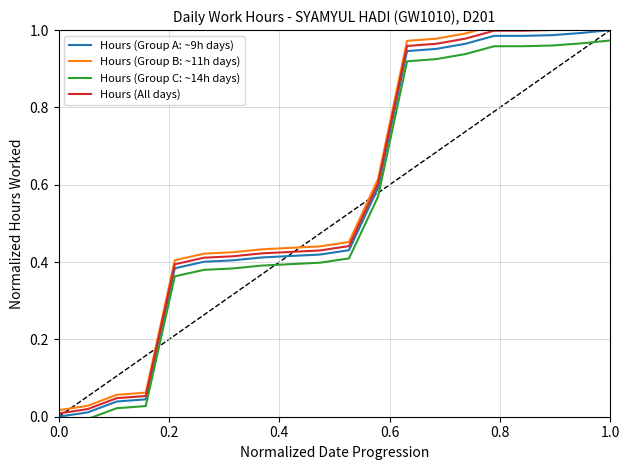

True or false: Hours (Group C: ~14h days) and Hours (All days) intersect in this chart.

False